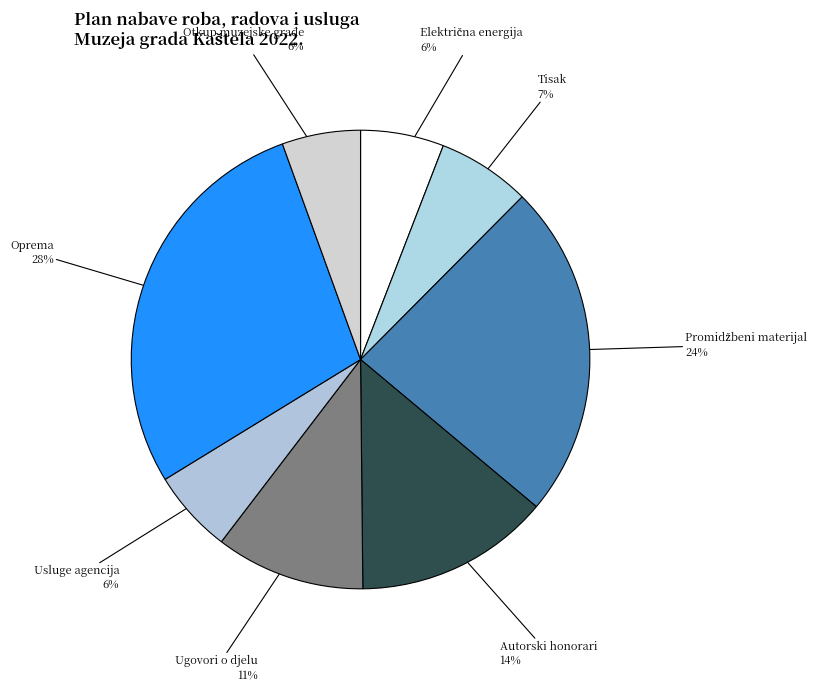

How many slices are in this pie chart?

8